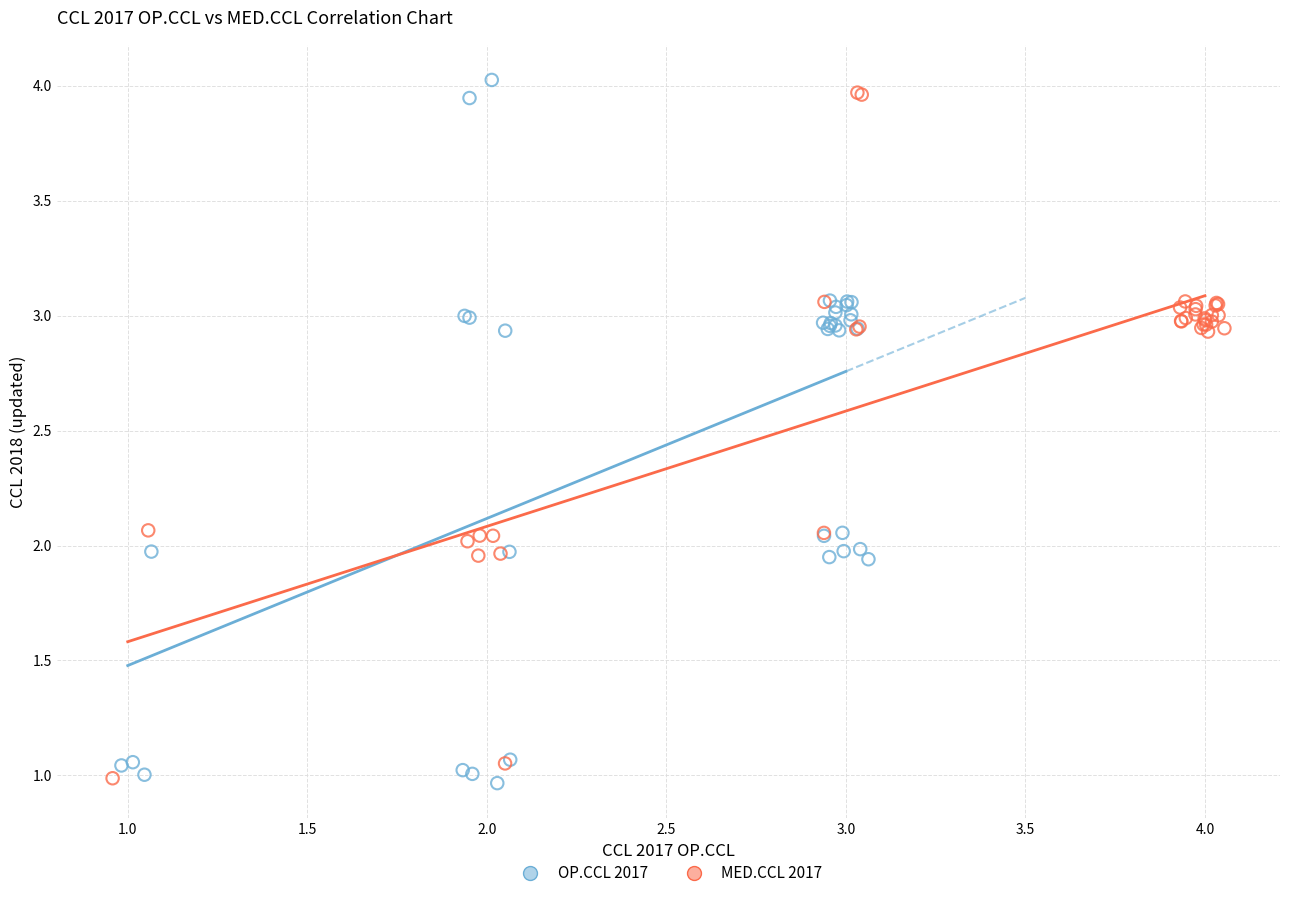

Which series contains the highest Y value?

OP.CCL 2017